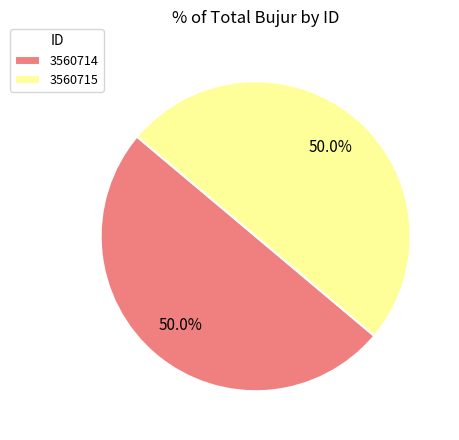

Is the sum of 3560714 and 3560715 greater than half?

Yes